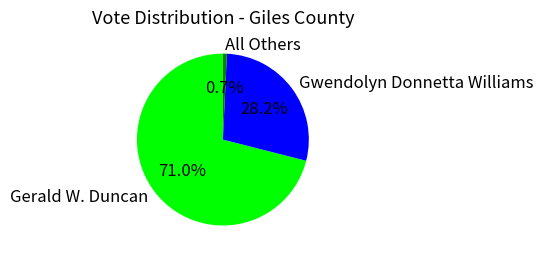

Does any single category account for the majority?

Yes